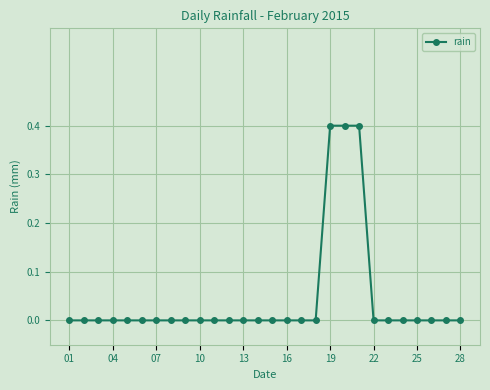

What is the sum of all values?

1.2